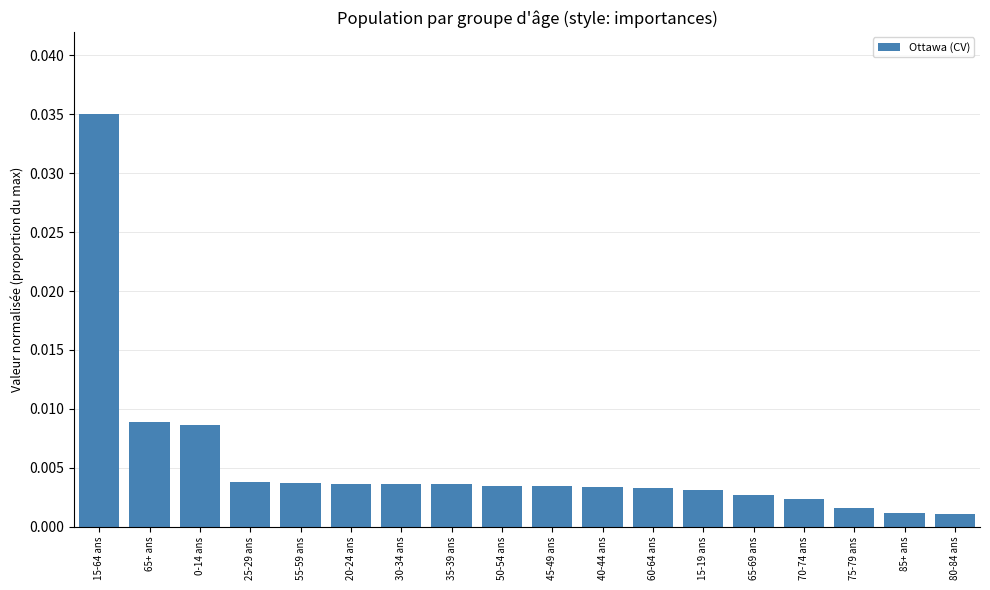

What is the label of the 6th bar from the left?

20-24 ans